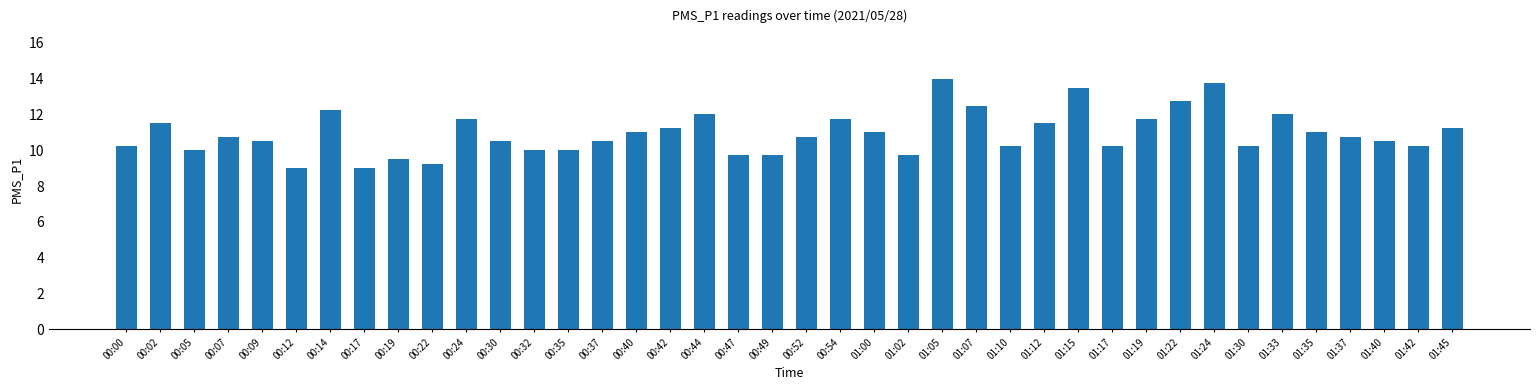

What is the value of the 19th bar from the left?

9.8